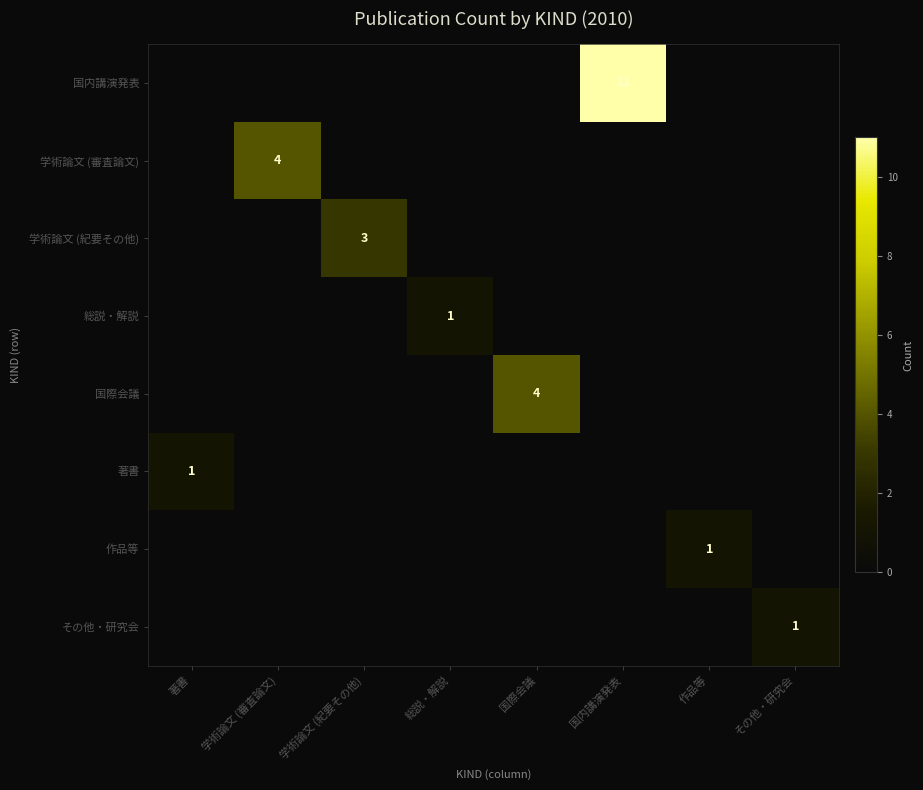

Where is 作品等 nearest to the value 0?

著書